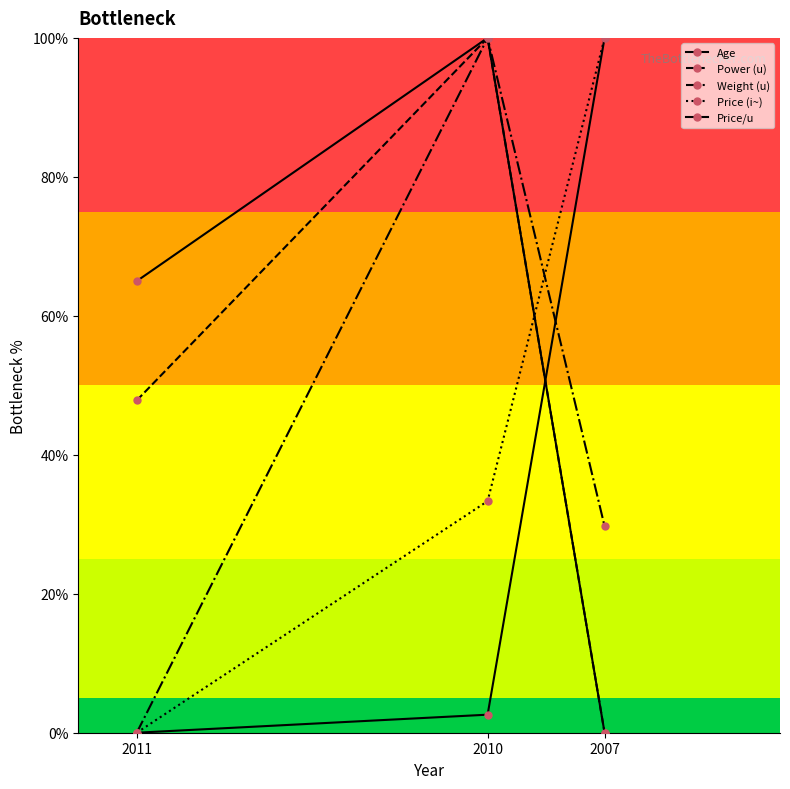

How many distinct data groups are displayed?

5